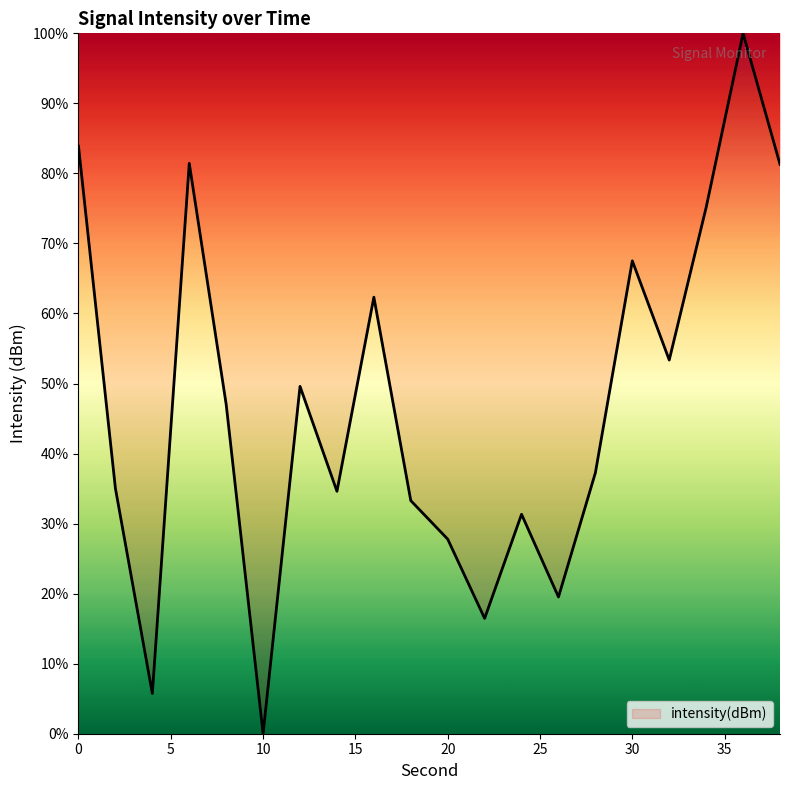

What is the average value?

47.1